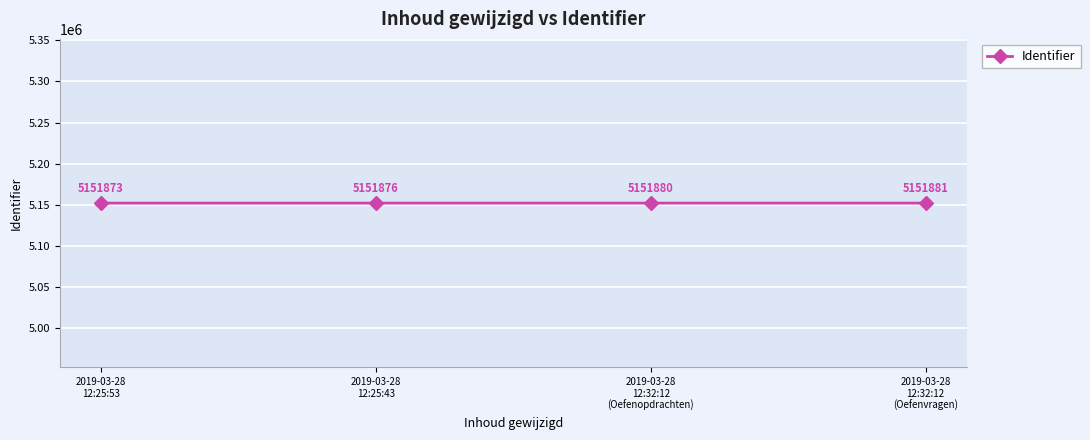

How many data points are less than 5151880?

2